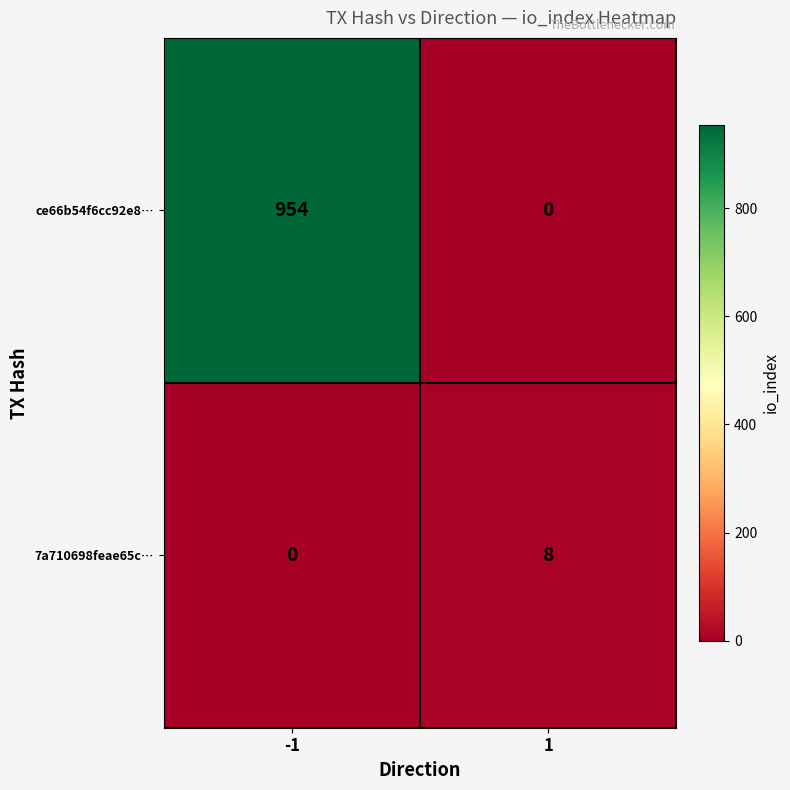

Which series has the largest total across all categories?

ce66b54f6cc92e8…